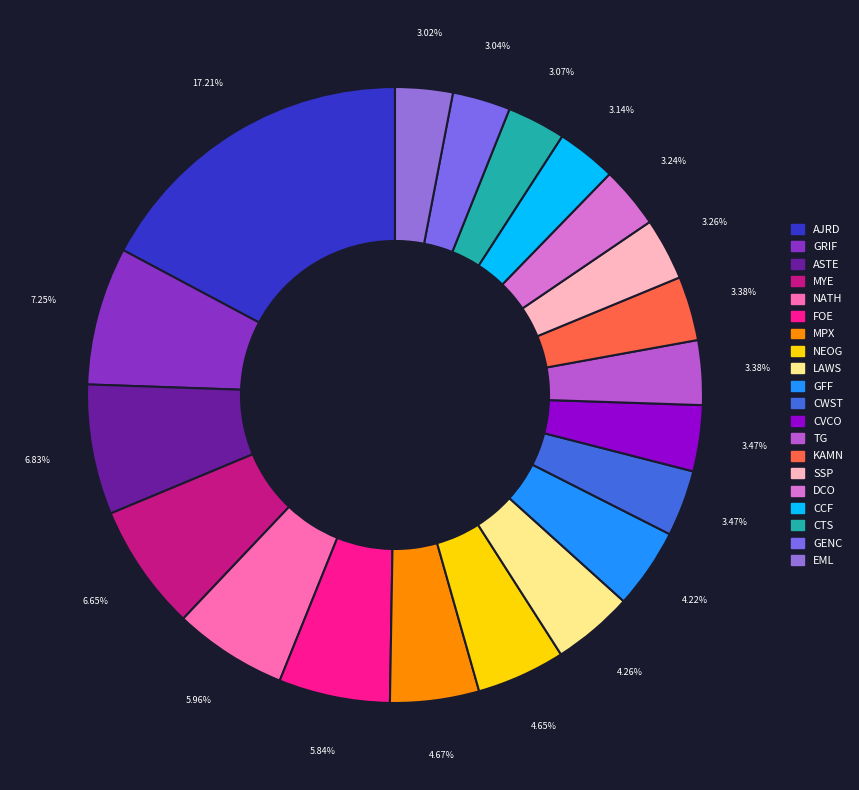

Does any single category account for the majority?

No